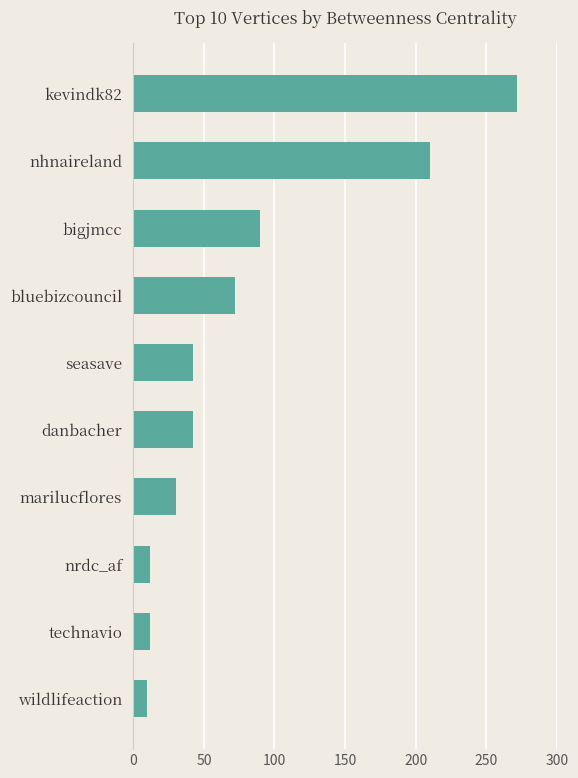

Reading bottom to top, extract all data points from this chart.

wildlifeaction=10	technavio=12	nrdc_af=12	marilucflores=30	danbacher=42	seasave=42	bluebizcouncil=72	bigjmcc=90	nhnaireland=210	kevindk82=272